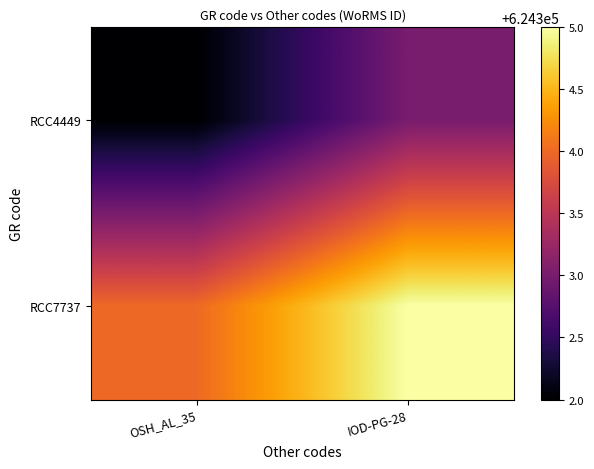

What is the total value across all series at IOD-PG-28?

1248608